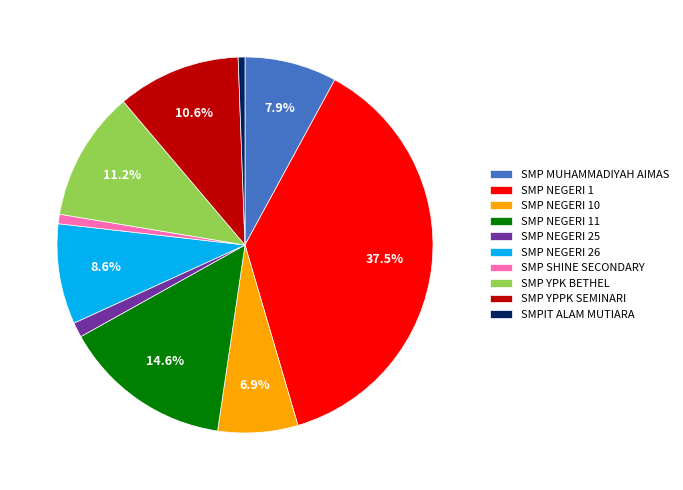

To the nearest percent, what is the difference between the largest and smallest slice percentages?

37%